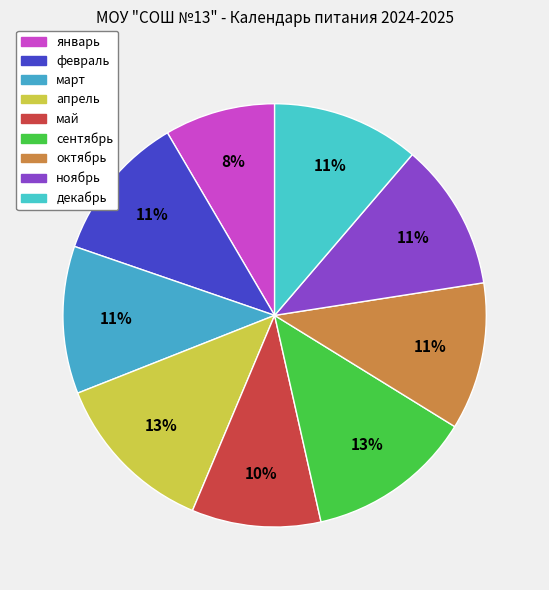

Count the number of slices in the pie.

9